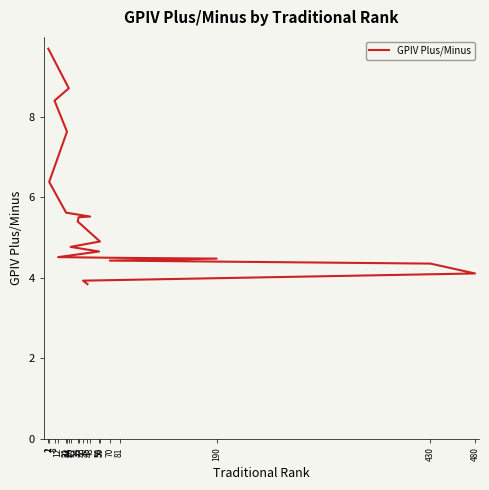

Count the number of values greater than 4.

18